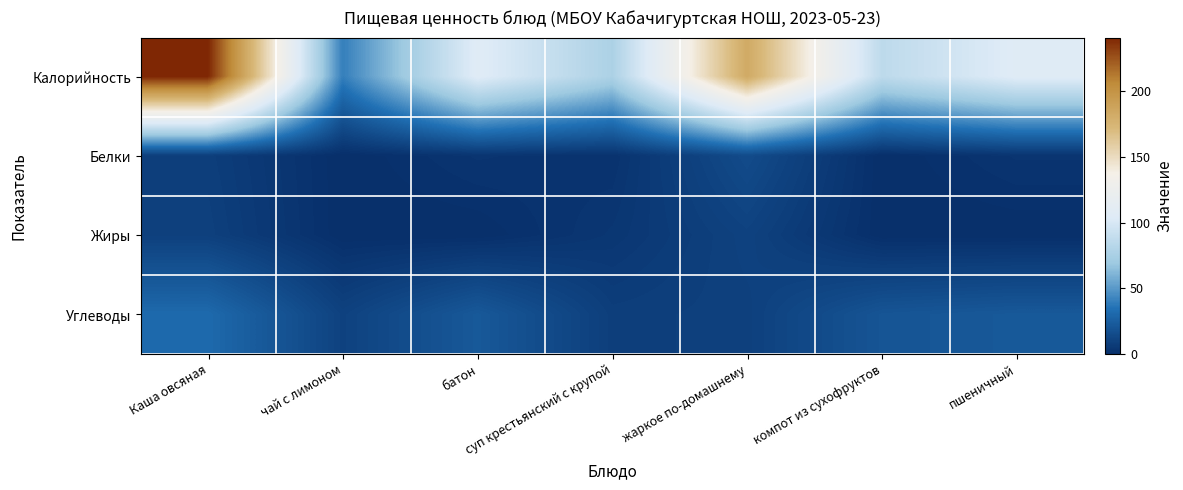

Reading left to right, transcribe all the data shown in this chart.

Калорийность: Каша овсяная=241	чай с лимоном=40	батон=106	суп крестьянский с крупой=77	жаркое по-домашнему=183	компот из сухофруктов=86	пшеничный=106
Белки: Каша овсяная=8	чай с лимоном=0	батон=3	суп крестьянский с крупой=2	жаркое по-домашнему=15	компот из сухофруктов=0	пшеничный=3
Жиры: Каша овсяная=9	чай с лимоном=0	батон=0	суп крестьянский с крупой=4	жаркое по-домашнему=10	компот из сухофруктов=0	пшеничный=0
Углеводы: Каша овсяная=31	чай с лимоном=10	батон=22	суп крестьянский с крупой=8	жаркое по-домашнему=9	компот из сухофруктов=20	пшеничный=22